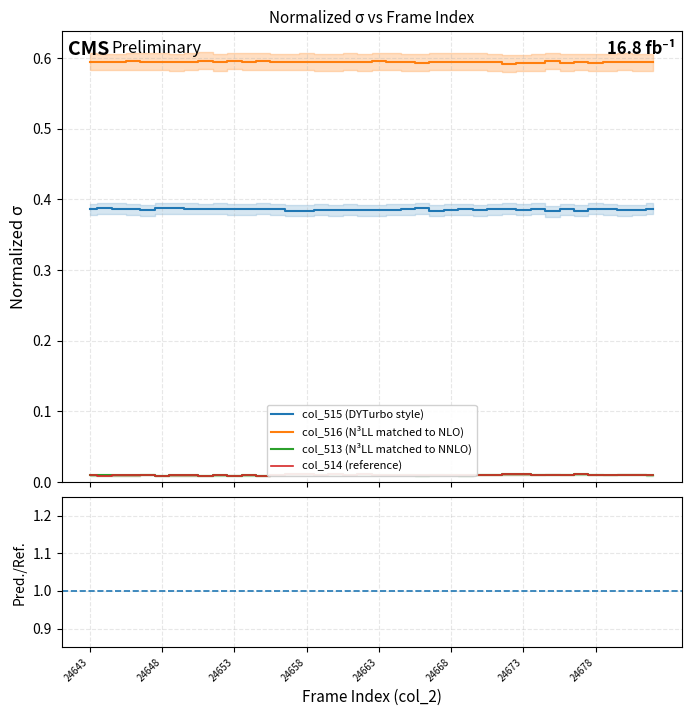

In col_514, how many points are higher than both neighbors (excluding endpoints)?

14